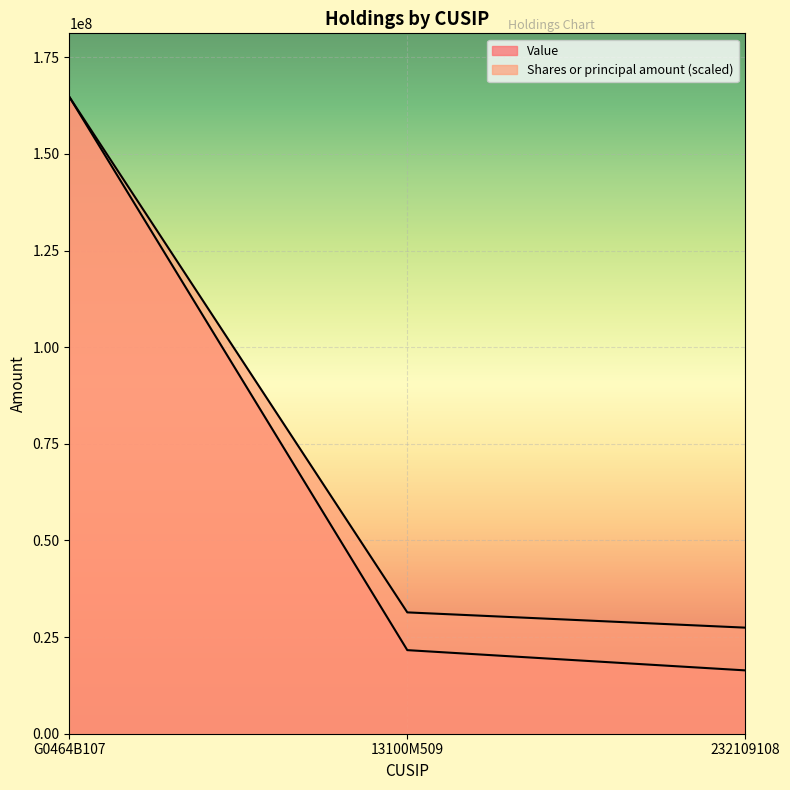

What is the maximum value shown in the chart?

164732000.0